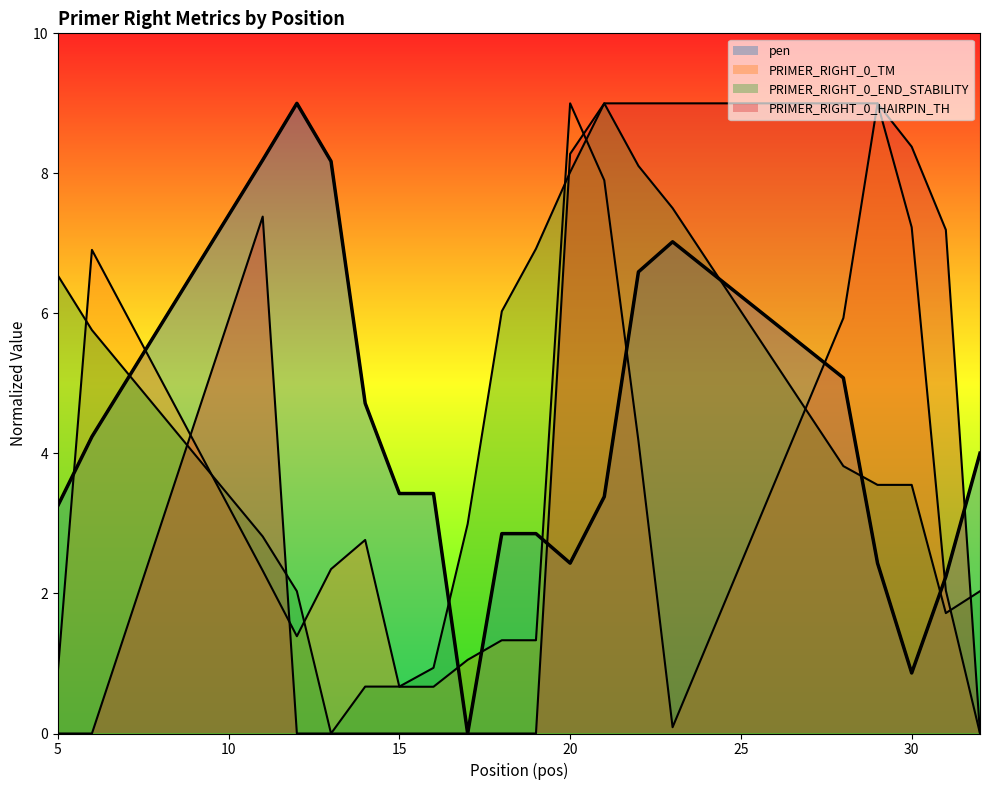

What is the difference between the maximum and second lowest values in the PRIMER_RIGHT_0_HAIRPIN_TH series?

9.0